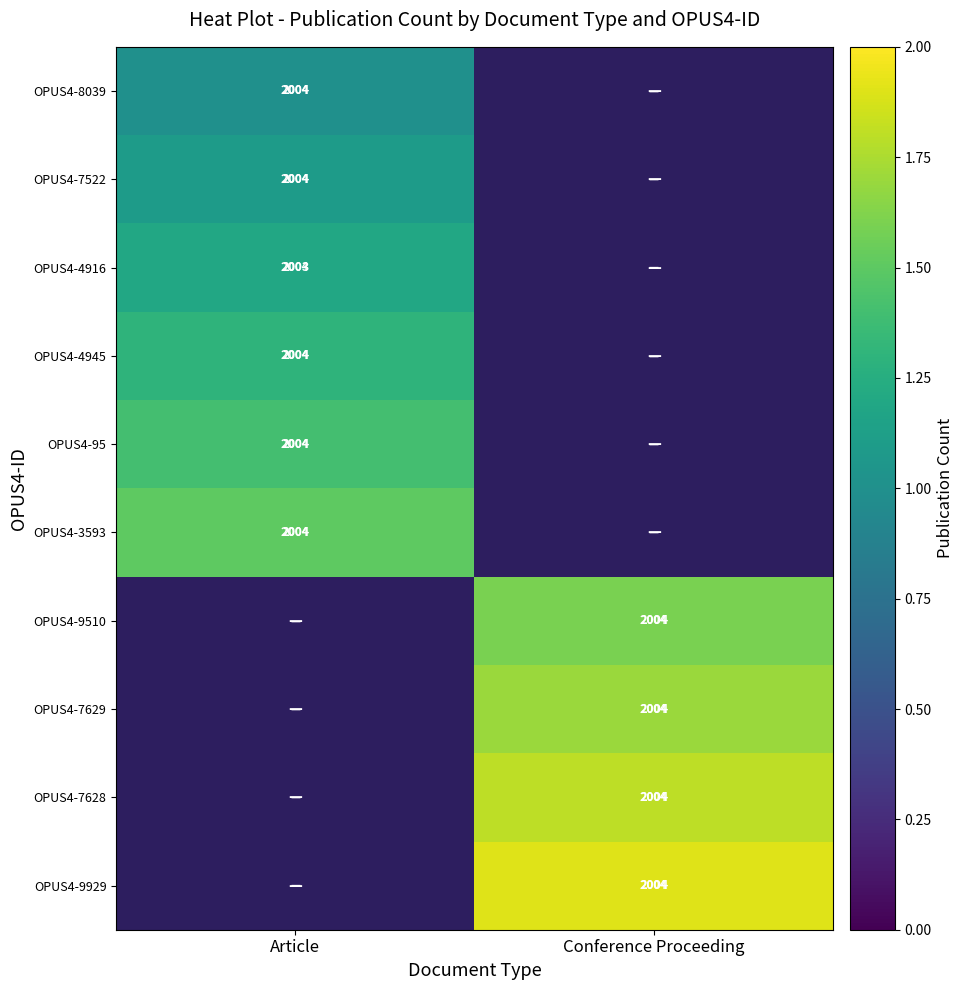

Between Conference Proceeding and Article, which is larger?

Article